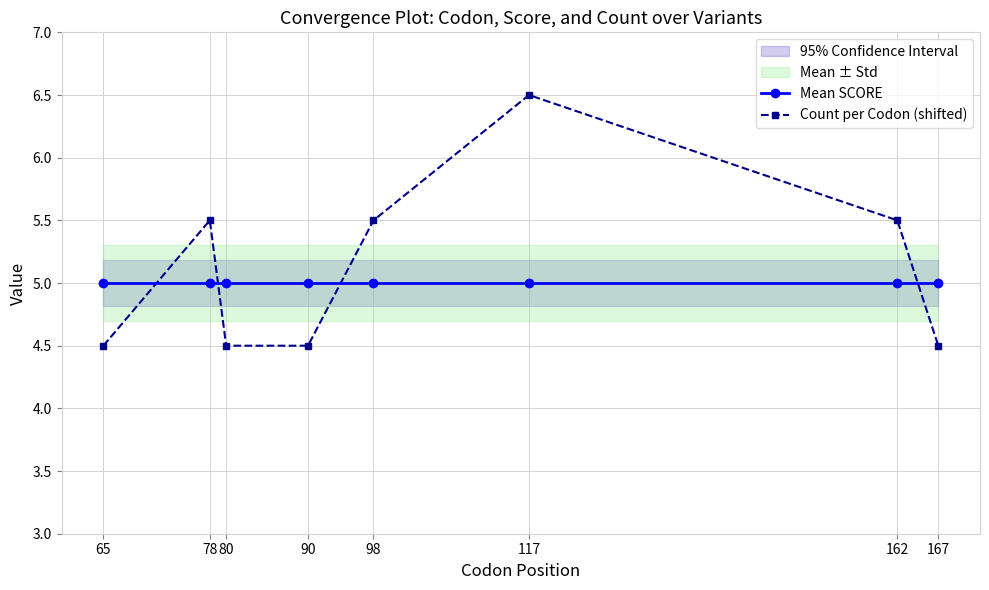

How many interior local peaks does the Count per Codon (shifted) series have?

2